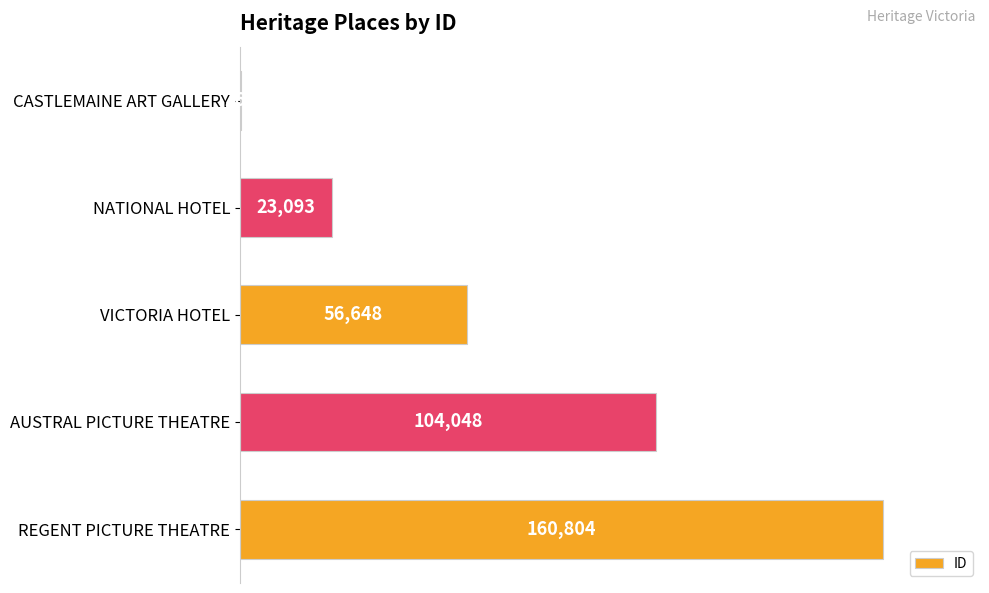

Which label corresponds to the largest value in the chart?

REGENT PICTURE THEATRE